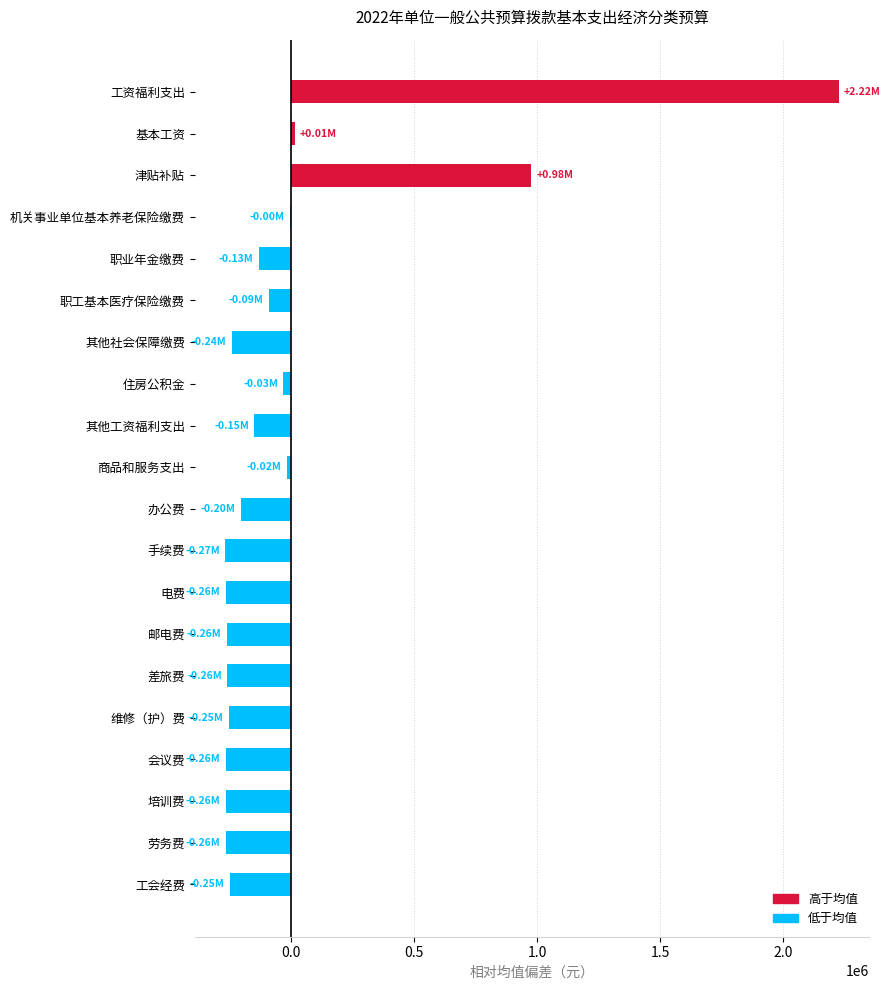

Between 维修（护）费 and 商品和服务支出, which is larger?

商品和服务支出